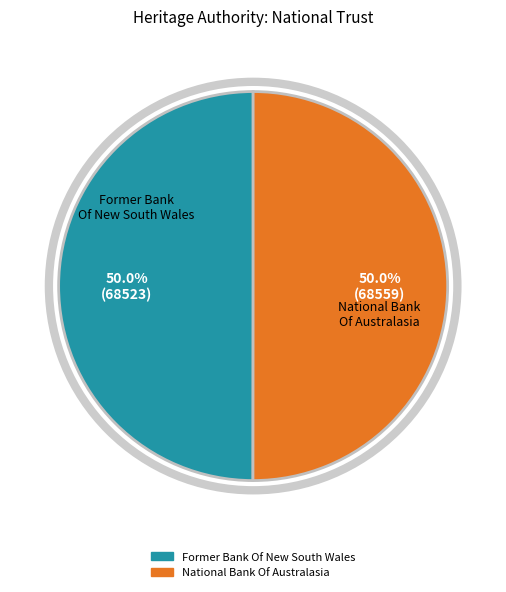

How much of the chart is everything except National Bank Of Australasia?

50.0%